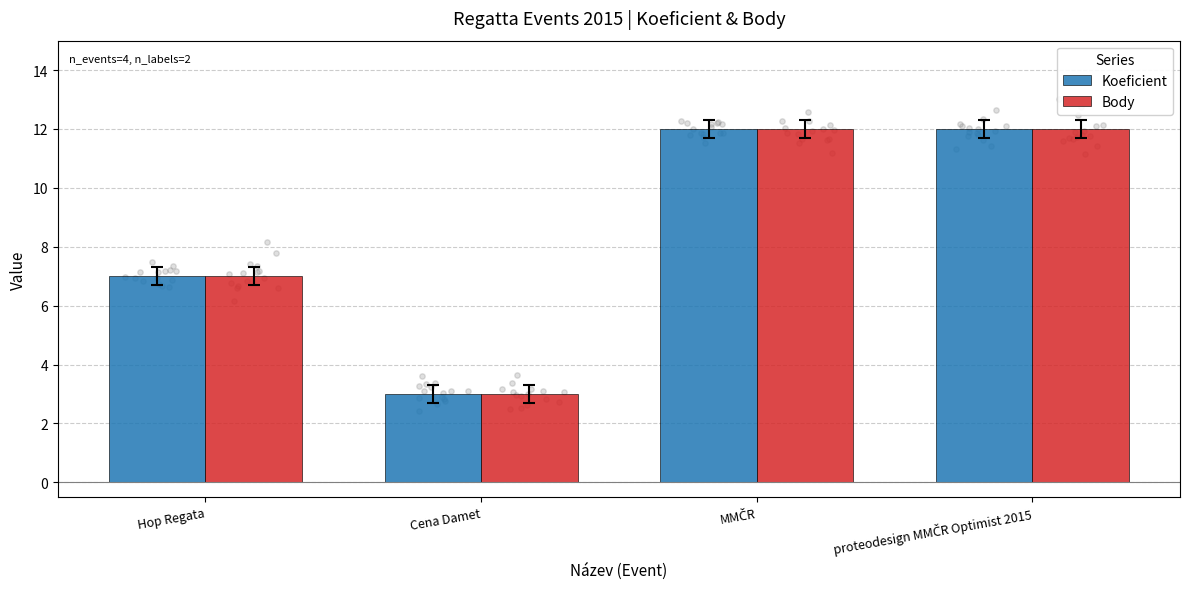

At how many categories does at least one series exceed 4?

3